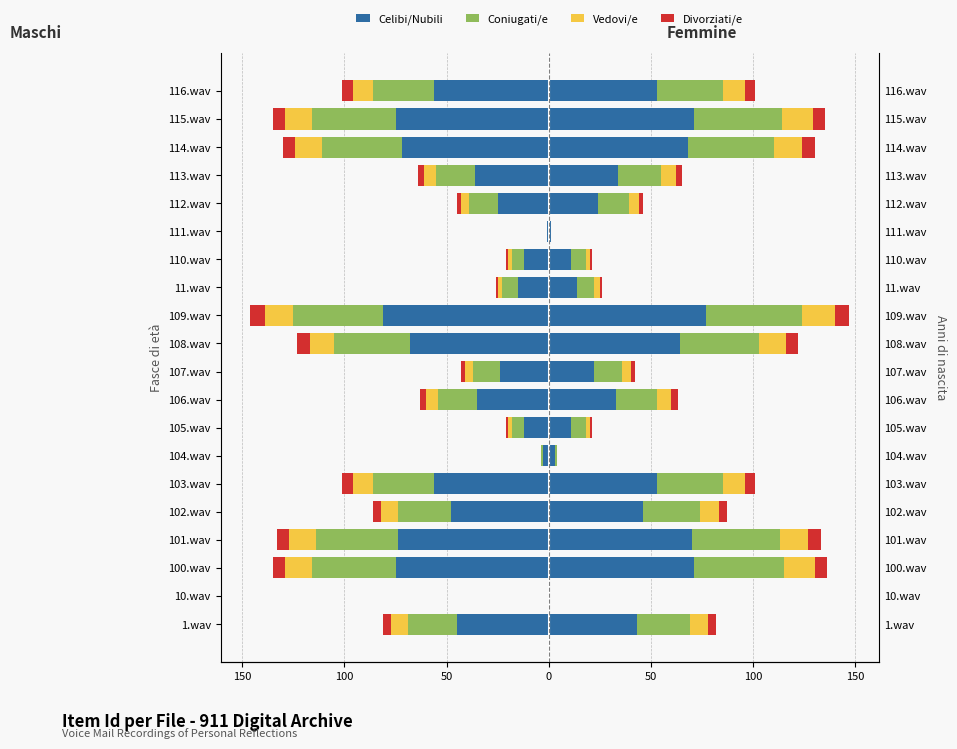

What value does the Divorziati/e series have at 107.wav?

-2